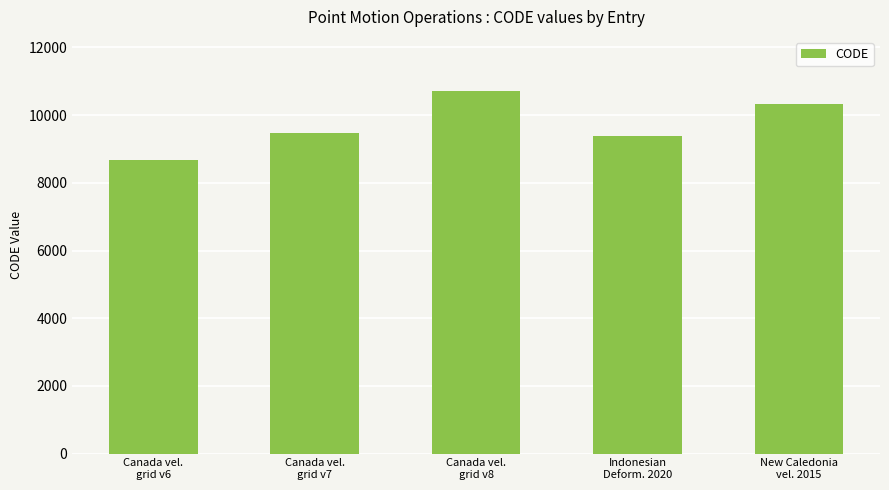

Rank the categories by value from lowest to highest.

Canada vel.
grid v6, Indonesian
Deform. 2020, Canada vel.
grid v7, New Caledonia
vel. 2015, Canada vel.
grid v8